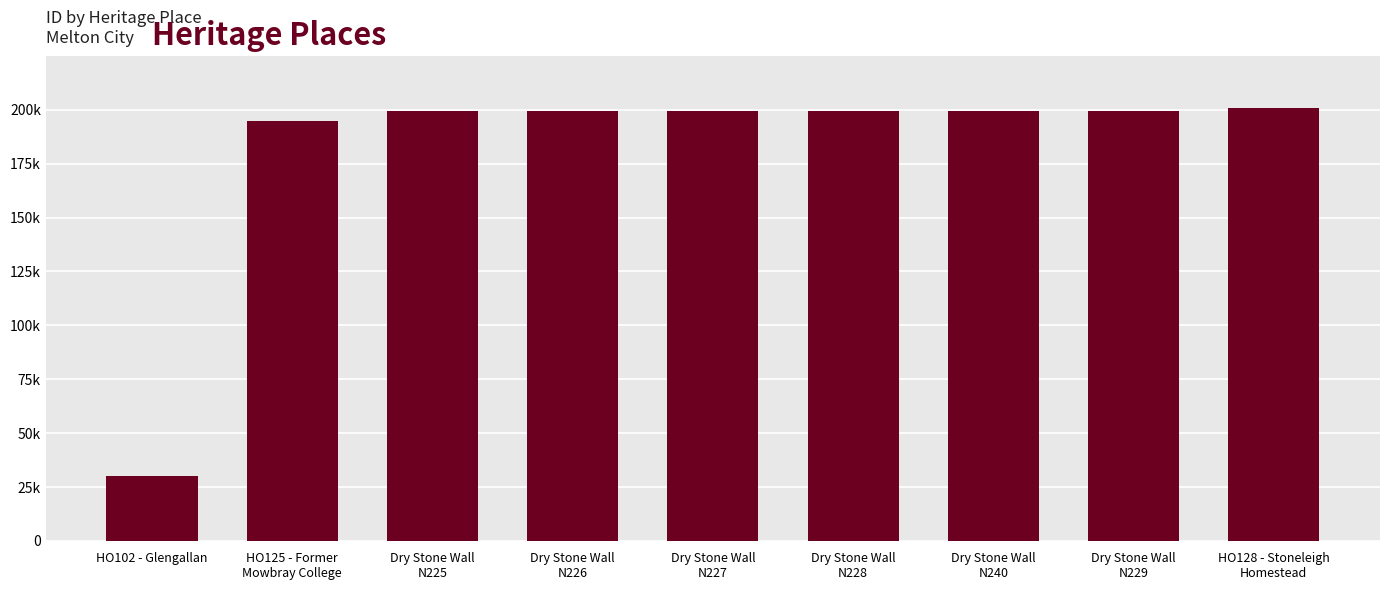

True or false: the data shows 199553 at Dry Stone Wall
N227.

True